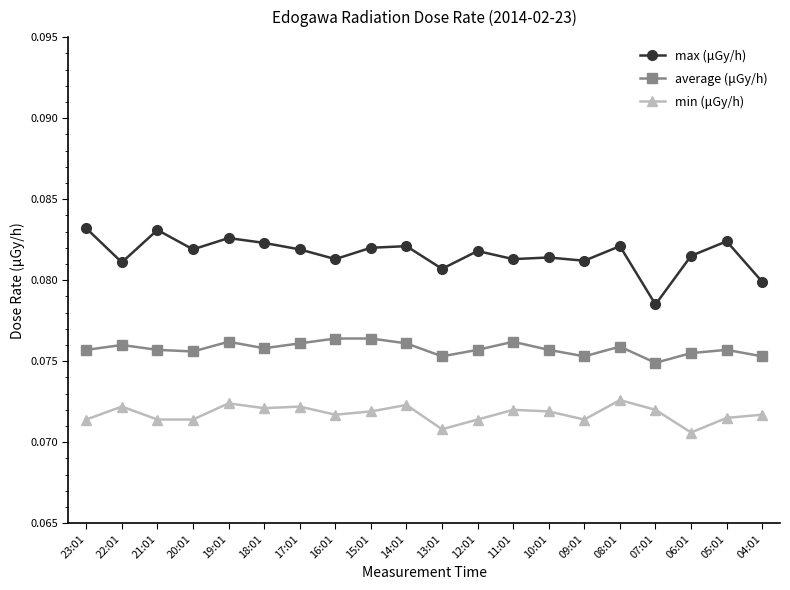

What position from the left is 20:01?

4